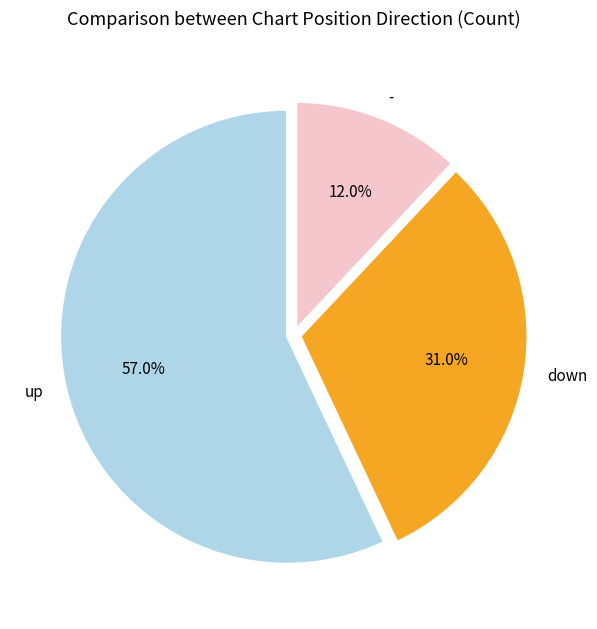

Rank the categories by value from highest to lowest.

up, down, -